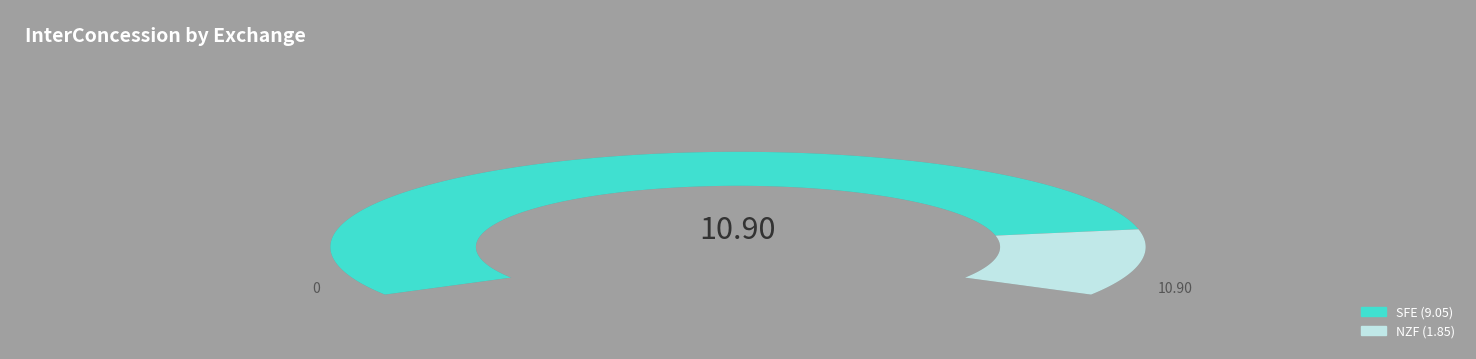

What is the largest slice in the pie chart?

SFE